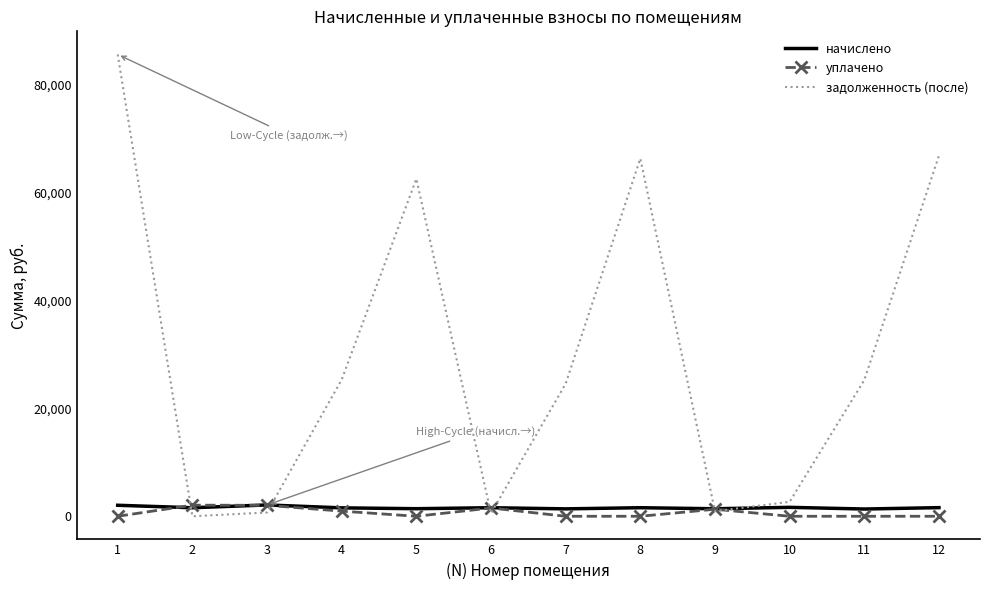

Which series changed the most between 7 and 10?

задолженность (после)